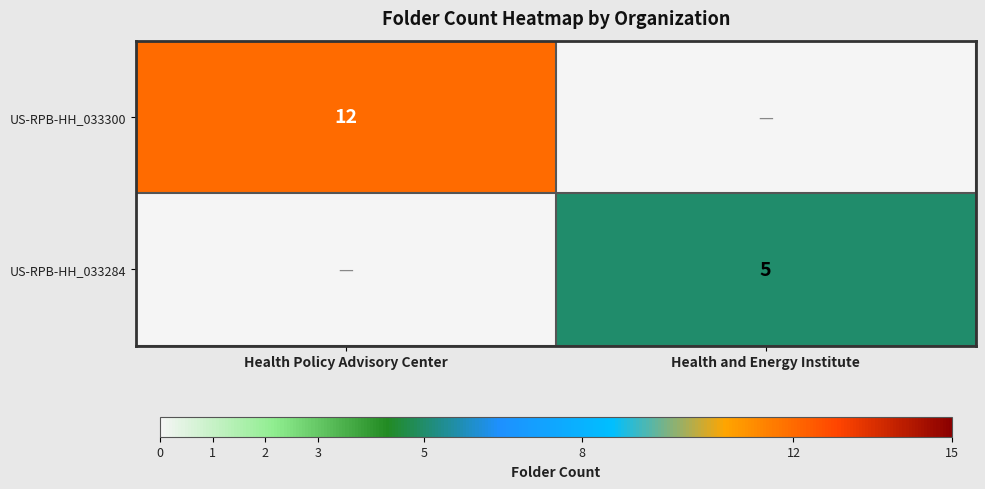

The US-RPB-HH_033300 series shows 16 at Health Policy Advisory Center. True or false?

False